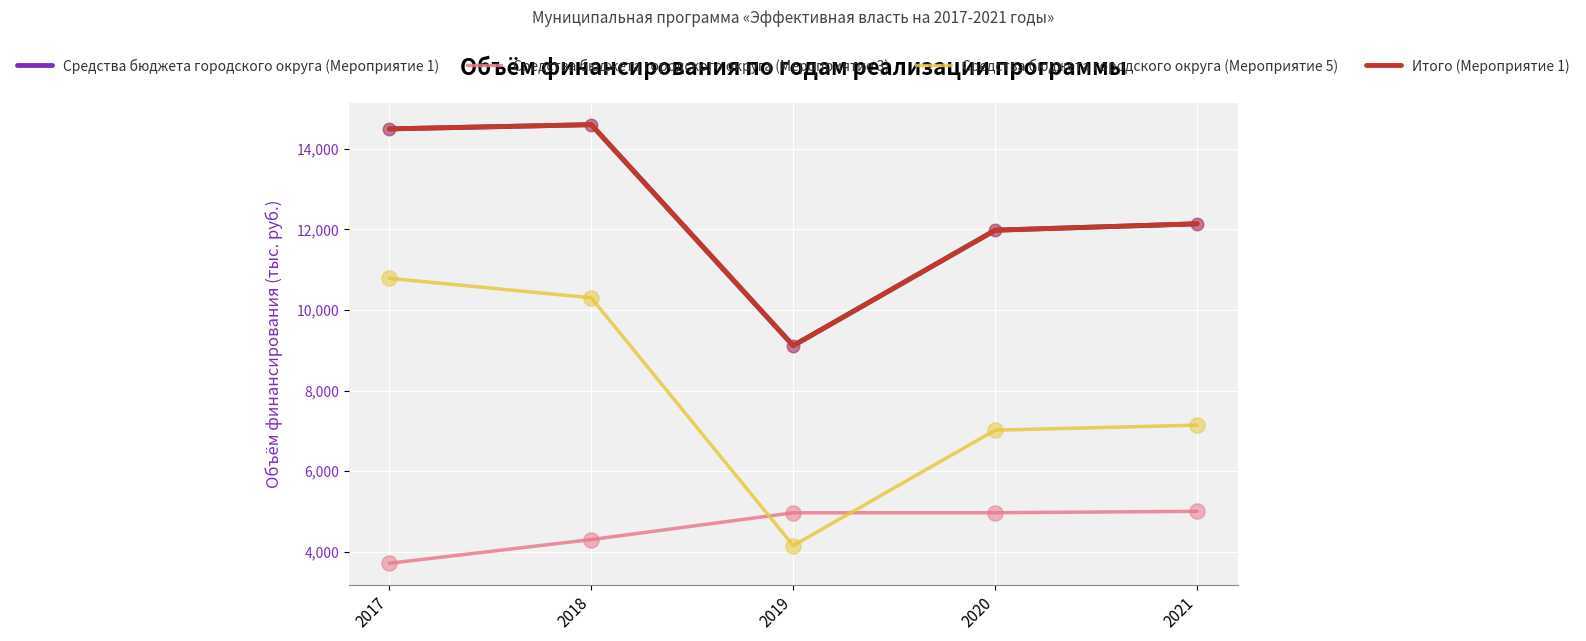

At which category is the sum across all series the highest?

2018